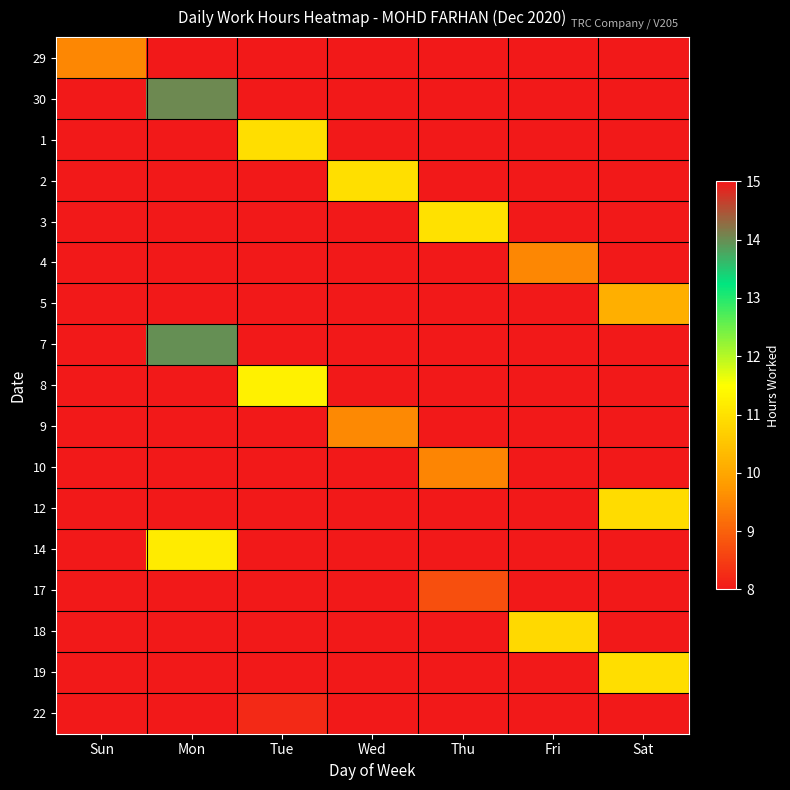

List the series in order of their peak value, highest first.

30, 7, 8, 14, 3, 2, 1, 19, 12, 18, 5, 9, 4, 29, 10, 17, 22